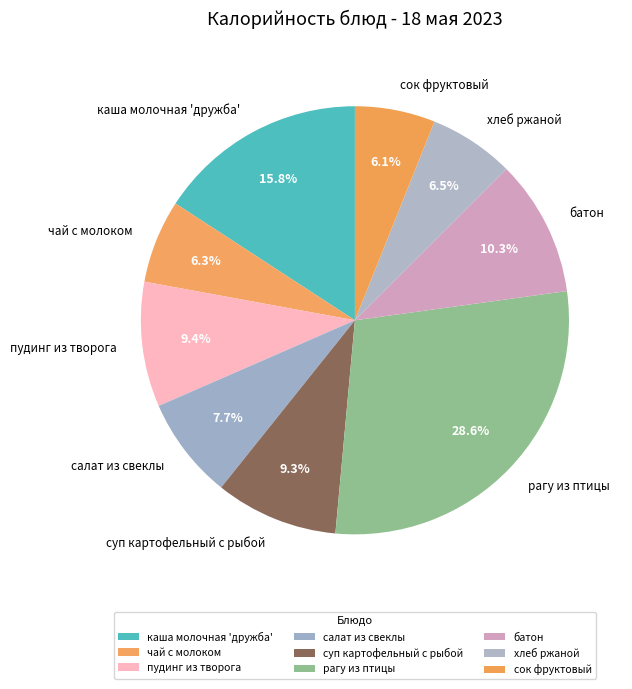

Is the sum of сок фруктовый and хлеб ржаной greater than half?

No